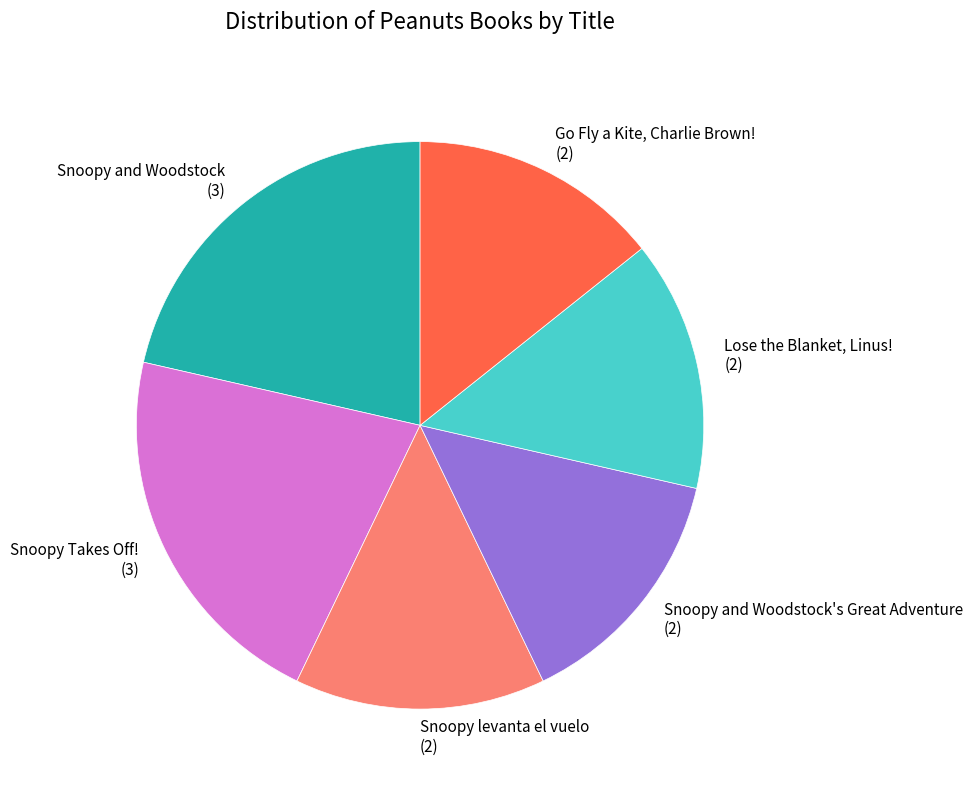

What is the ratio of the value at Go Fly a Kite, Charlie Brown! (2) to the value at Lose the Blanket, Linus! (2)?

1.0